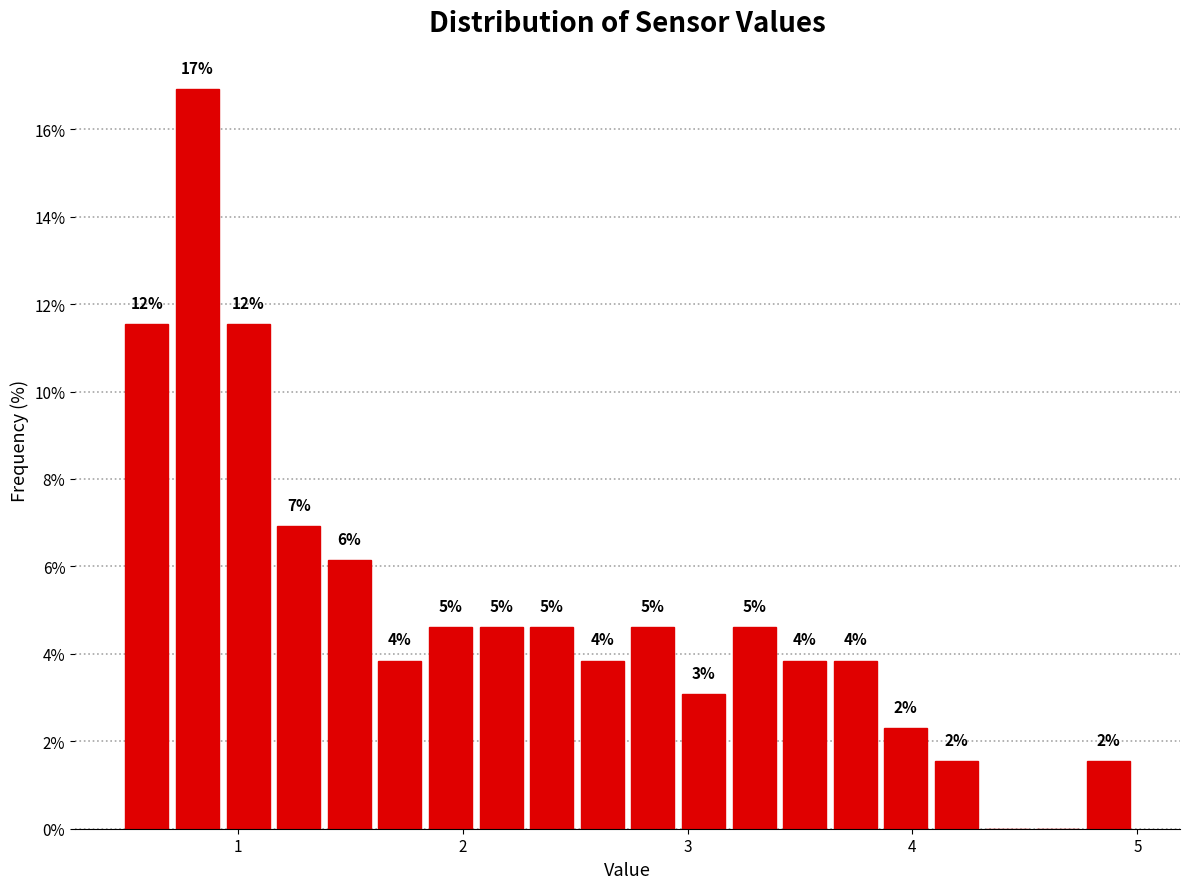

Around what value on the x-axis is the tallest bar? Give the approximate position of its centre, as read against the axis.

0.8